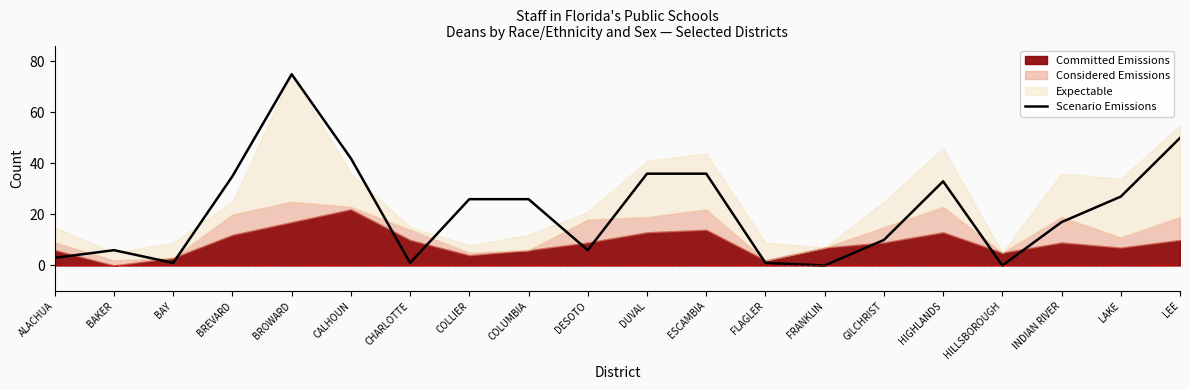

Reading left to right, list all the values displayed in this chart.

ALACHUA=3	BAKER=6	BAY=1	BREVARD=35	BROWARD=75	CALHOUN=42	CHARLOTTE=1	COLLIER=26	COLUMBIA=26	DESOTO=6	DUVAL=36	ESCAMBIA=36	FLAGLER=1	FRANKLIN=0	GILCHRIST=10	HIGHLANDS=33	HILLSBOROUGH=0	INDIAN RIVER=17	LAKE=27	LEE=50